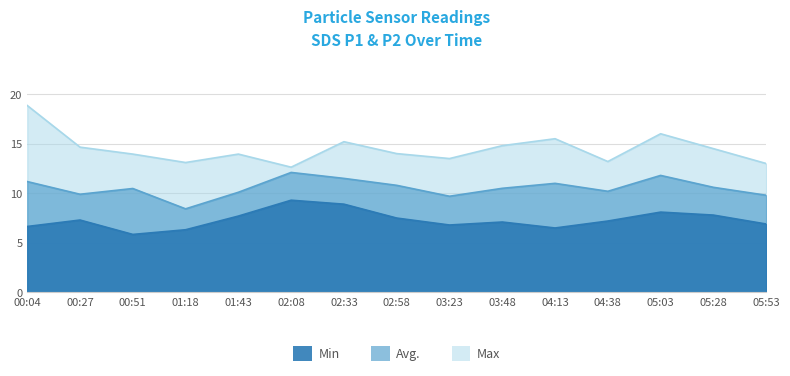

Reading right to left, list all the values displayed in this chart.

Min (SDS_P2): 6.9	7.8	8.1	7.2	6.5	7.1	6.8	7.5	8.9	9.3	7.7	6.3	5.8	7.3	6.7
Avg (SDS_P1): 9.8	10.6	11.8	10.2	11.0	10.5	9.7	10.8	11.5	12.1	10.1	8.4	10.5	9.9	11.2
Max (SDS_P1_high): 13.0	14.5	16.0	13.2	15.5	14.8	13.5	14.0	15.2	12.6	13.9	13.1	13.9	14.7	18.9